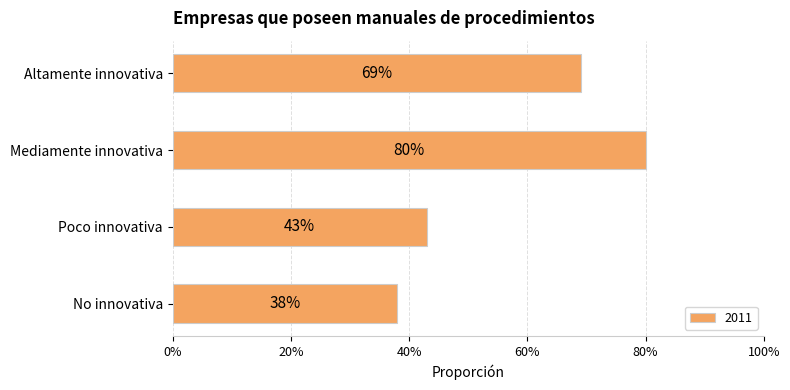

Rank the categories by value from highest to lowest.

Mediamente innovativa, Altamente innovativa, Poco innovativa, No innovativa